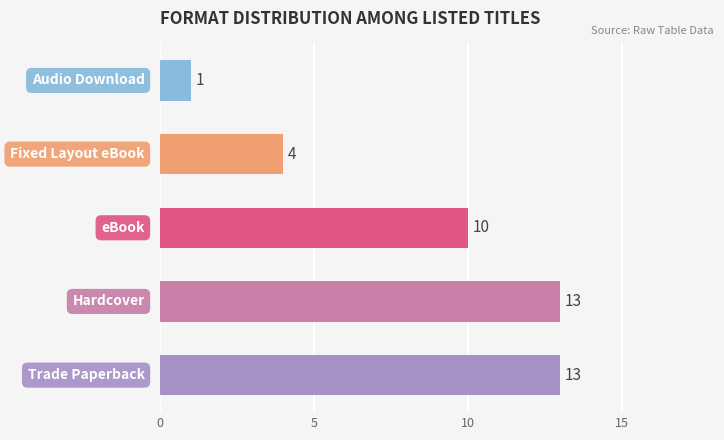

What is the sum of all values?

41